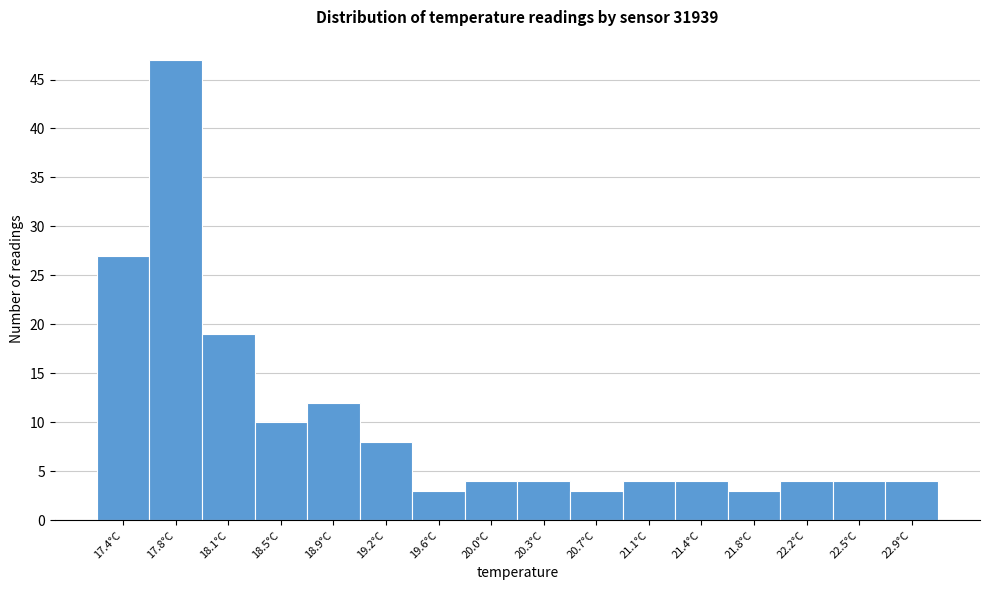

How tall is the bar that spans 22.35 to 22.75 on the x-axis? Neither the bar edges nor the heights are printed on the chart, so give them approximately, as read against the axes.

4